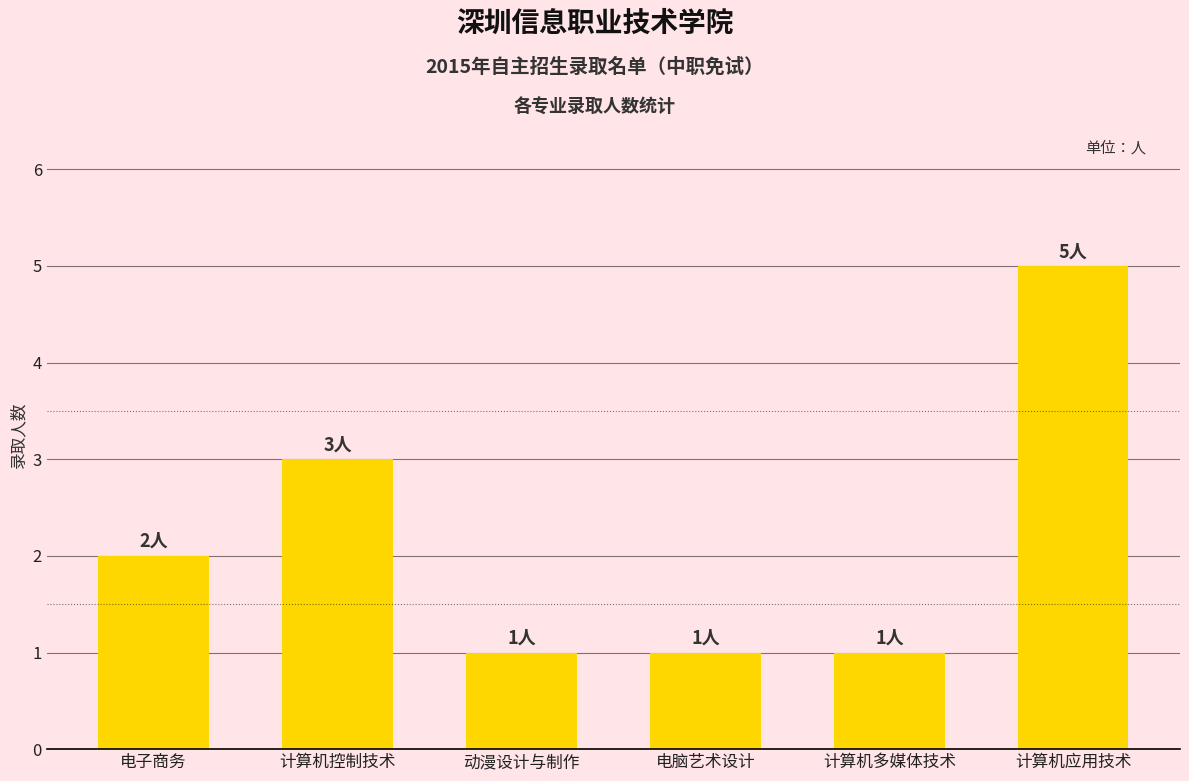

Does the chart contain any negative values?

No